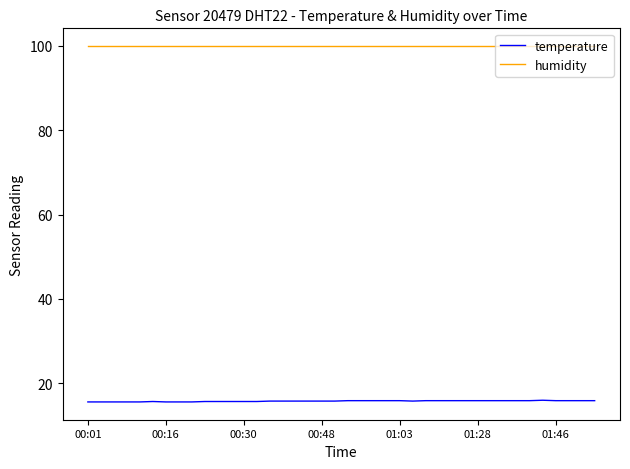

What is the average value of the temperature series?

15.8